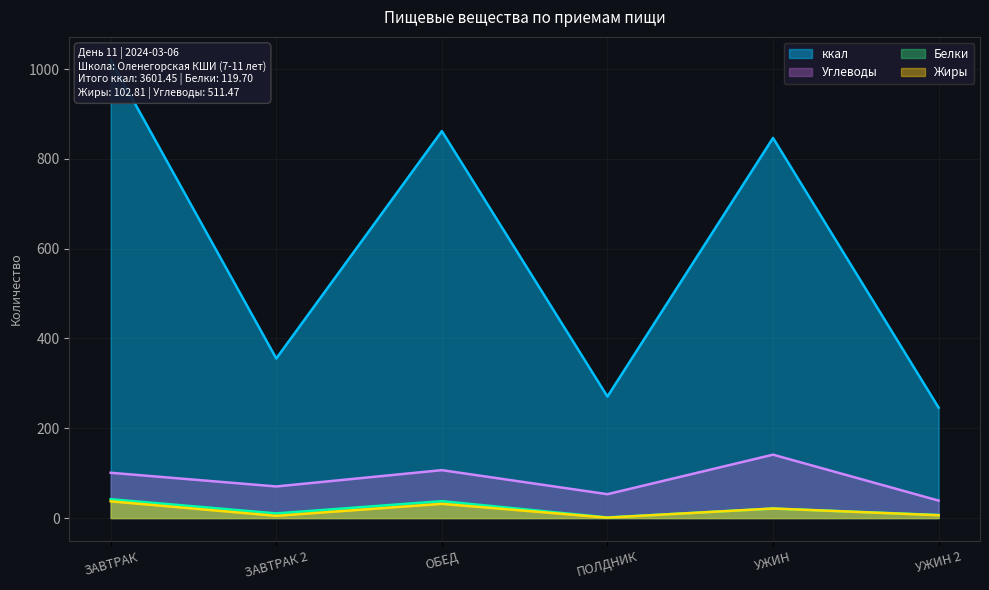

What is the difference between the maximum and minimum values in the ккал series?

774.7